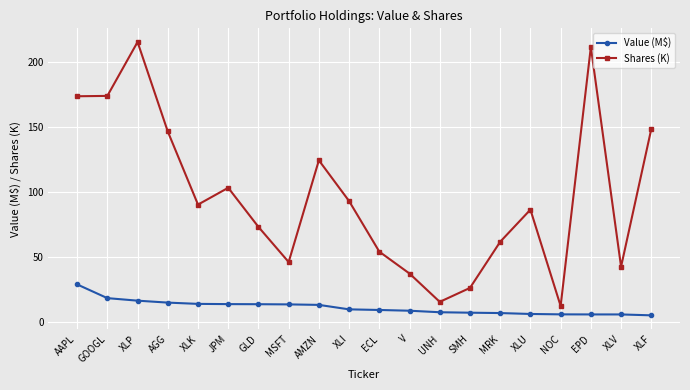

List the series in order of their overall mean, lowest first.

Value (M$), Shares (K)